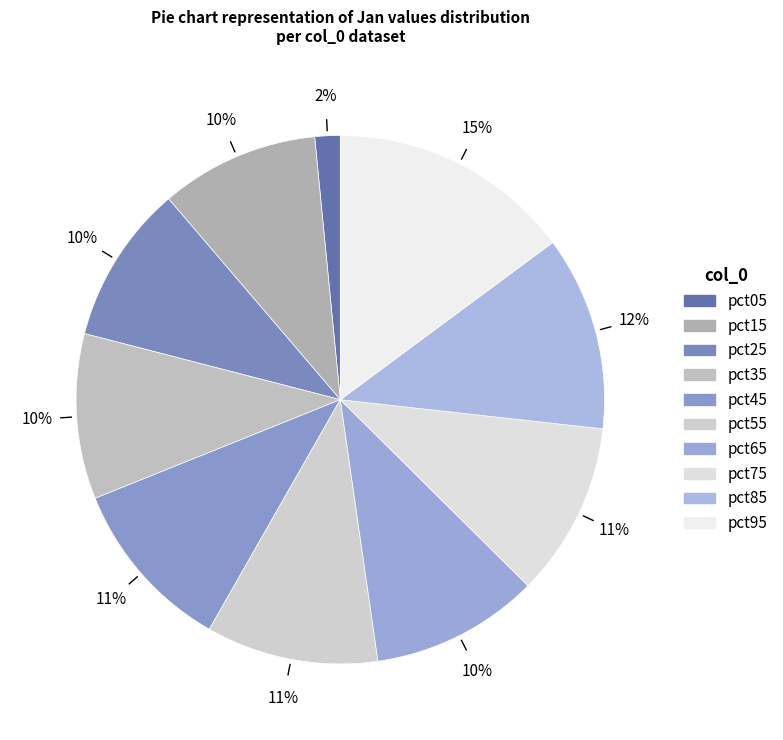

Between pct75 and pct05, which is larger?

pct75